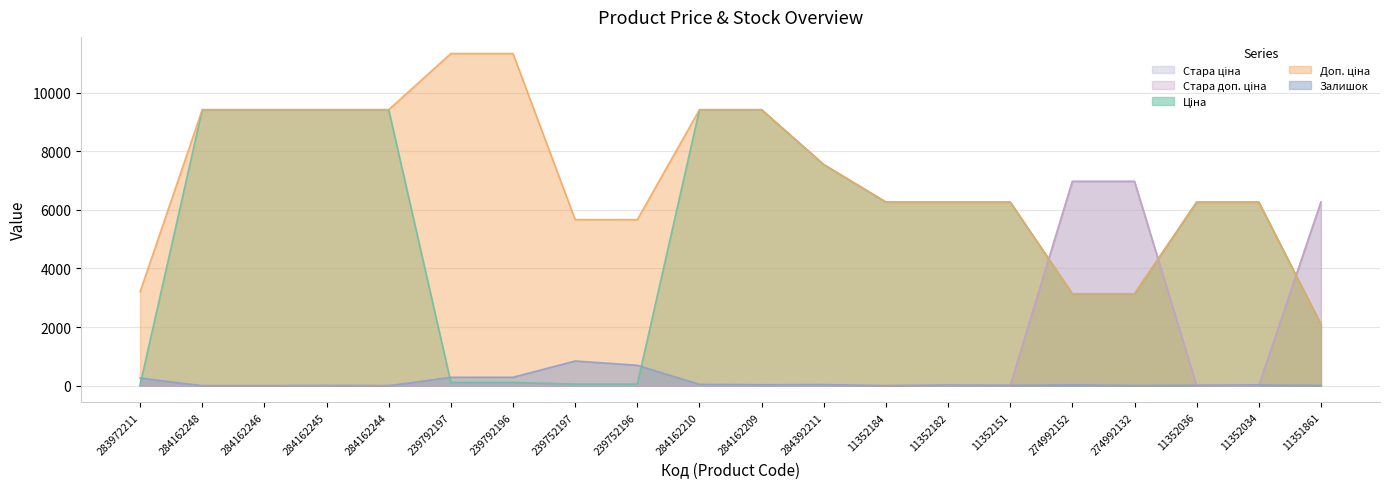

Rank the categories by Доп. ціна value from lowest to highest.

11351861, 274992152, 274992132, 283972211, 239752197, 239752196, 11352184, 11352182, 11352151, 11352036, 11352034, 284392211, 284162248, 284162246, 284162245, 284162244, 284162210, 284162209, 239792197, 239792196